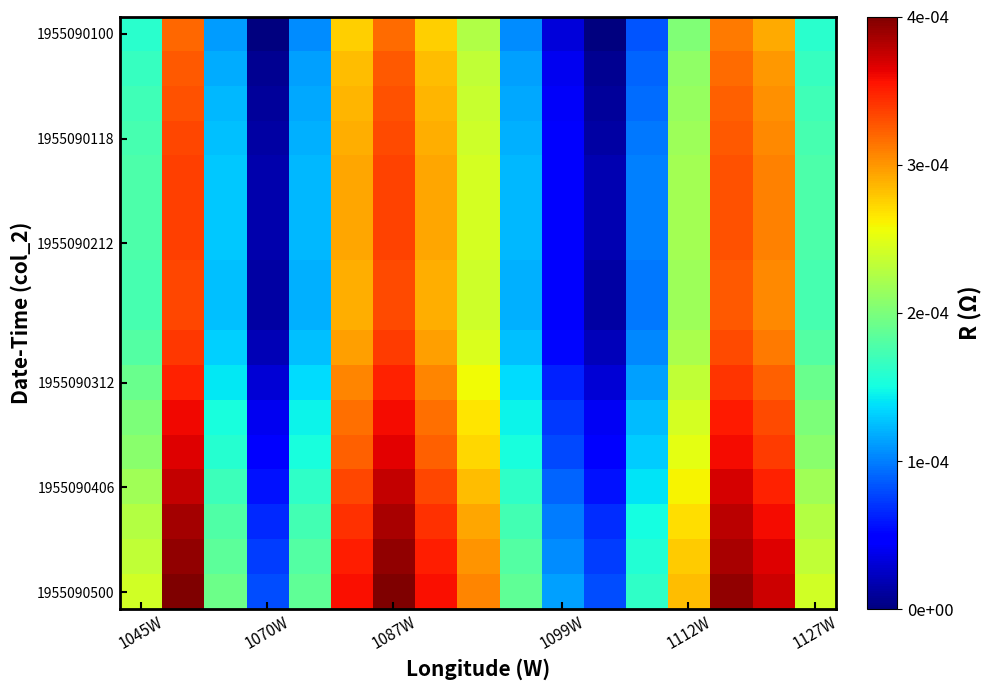

Which series has the largest total across all categories?

1955090500